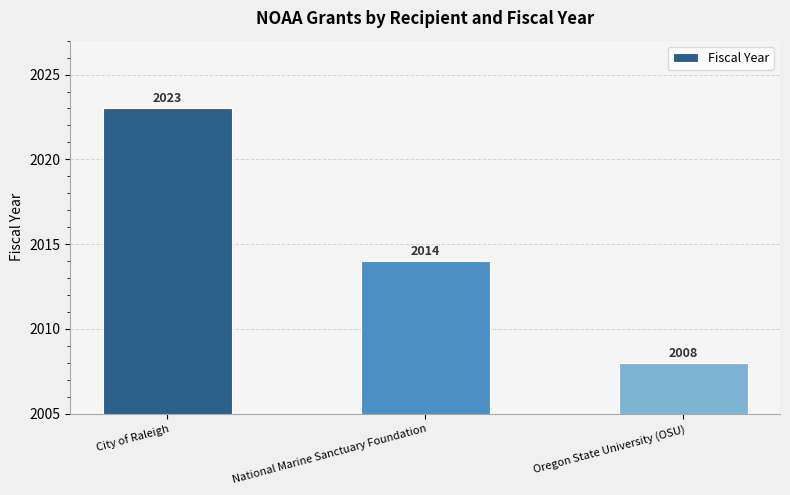

Reading left to right, extract all data points from this chart.

2023	2014	2008